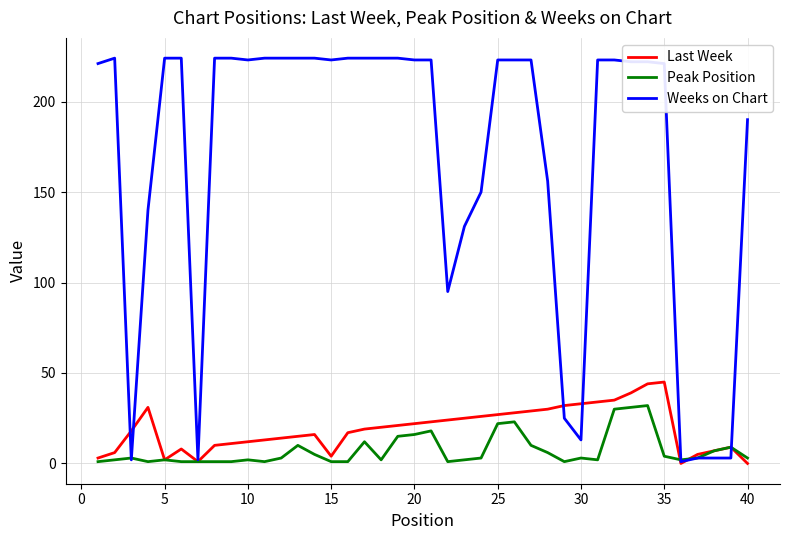

Which series has the largest total across all categories?

Weeks on Chart